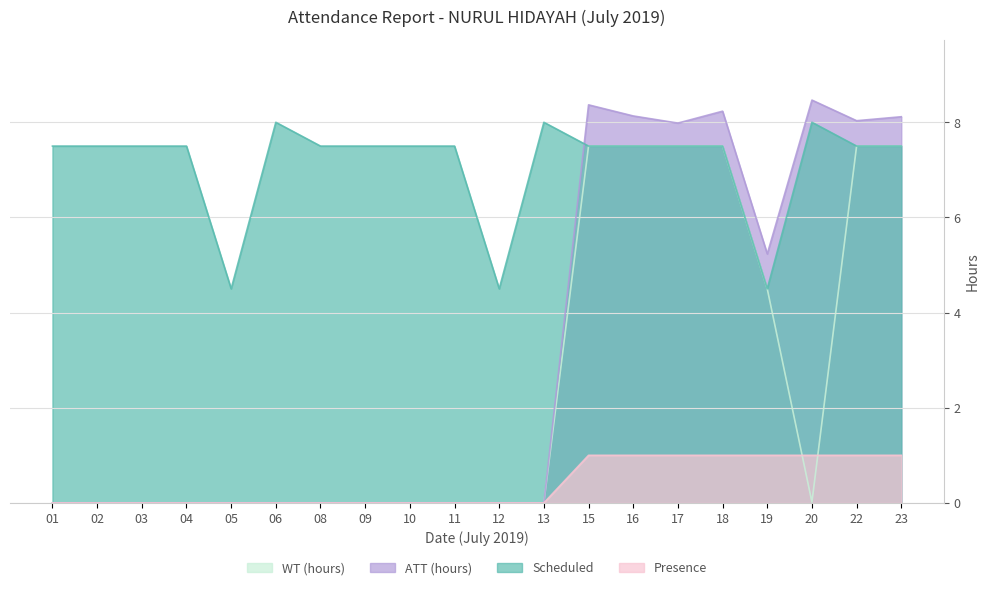

What is the total value across all series at 11?

7.5